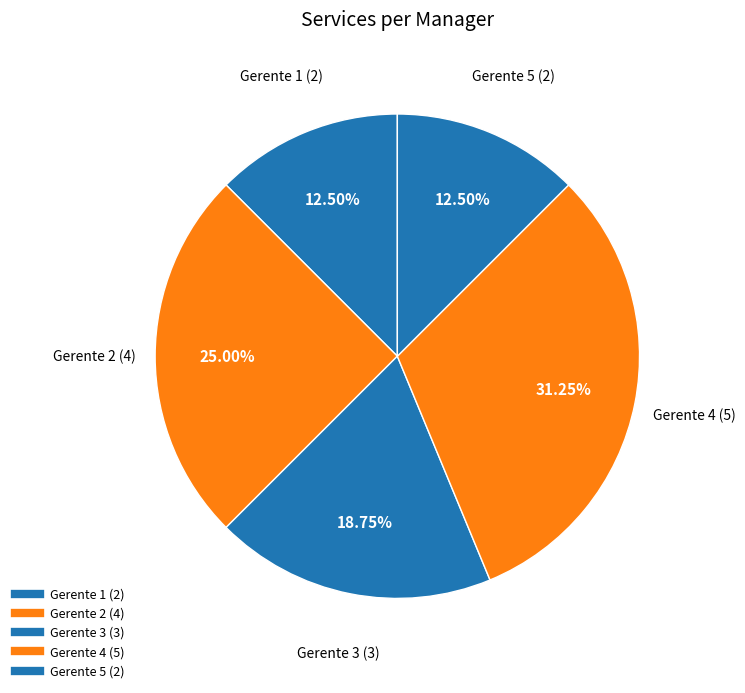

What is the total percentage of Gerente 5 and Gerente 4?

43.8%